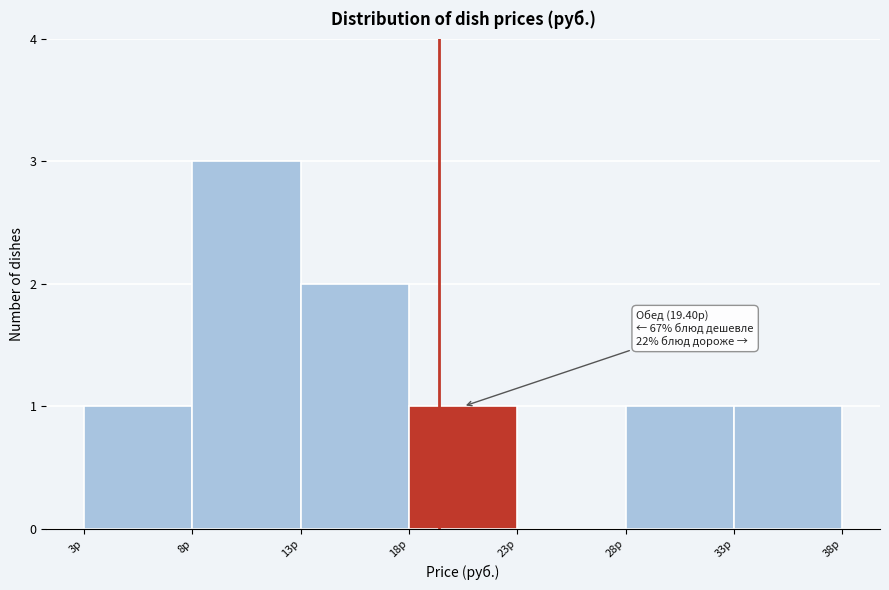

Over which range of the x-axis is the bar tallest?

8 to 13